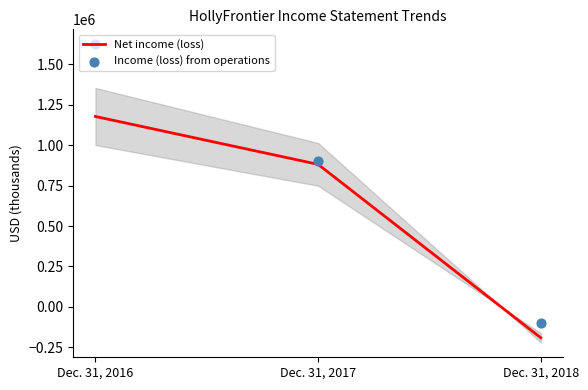

At how many categories does at least one series exceed 1521509?

1